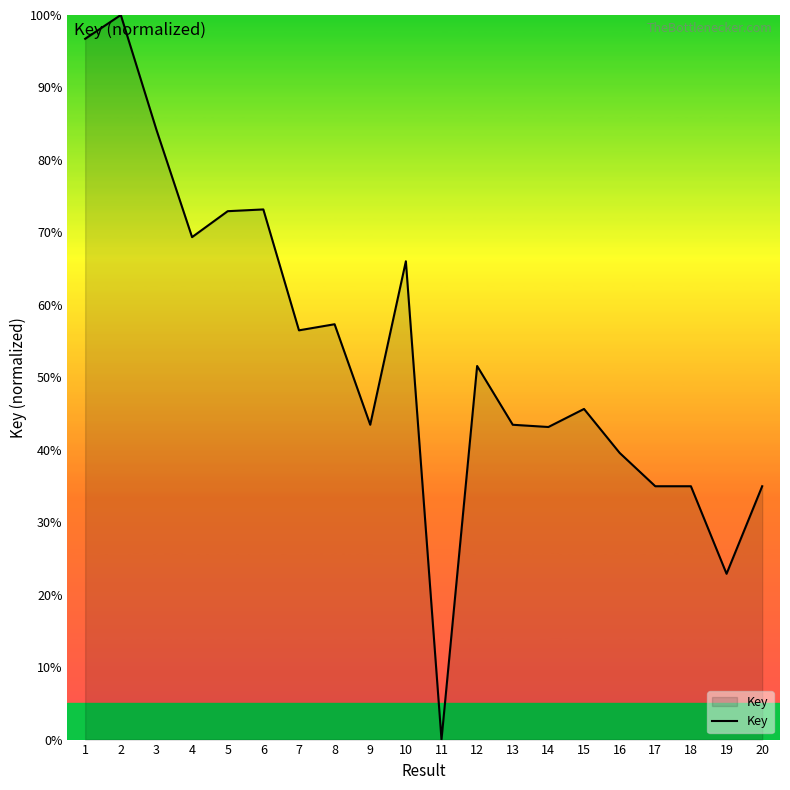

What is the ratio of the value at 3 to the value at 13?

1.9